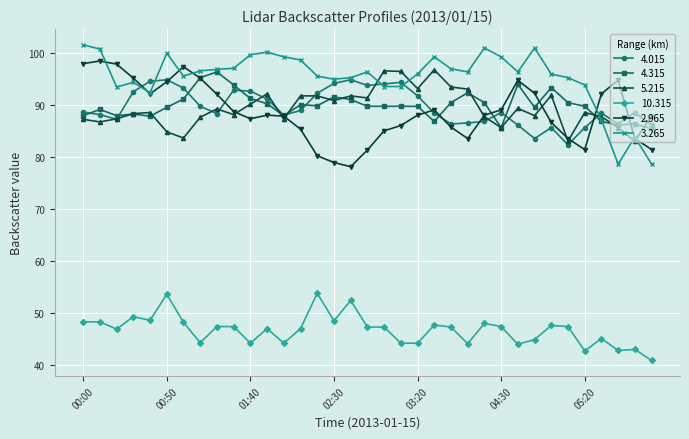

What is the minimum value for 4.315?

85.4